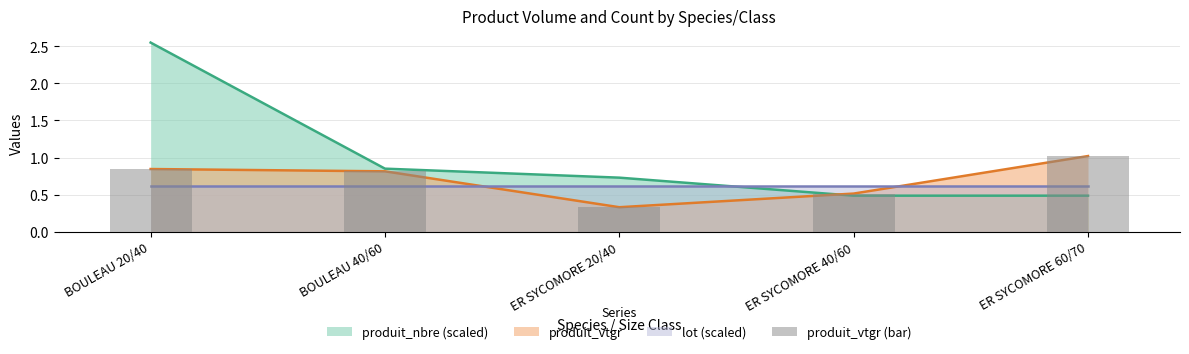

Reading left to right, transcribe all the data shown in this chart.

0.8	0.8	0.3	0.5	1.0